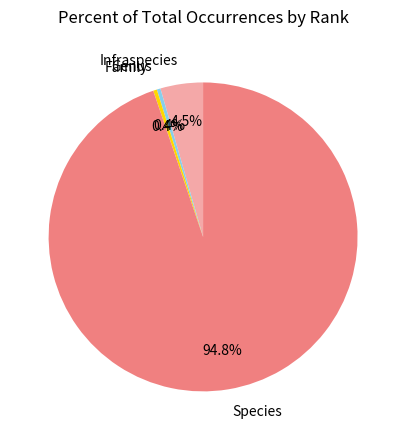

To the nearest percent, what percentage of the pie is Species?

95%